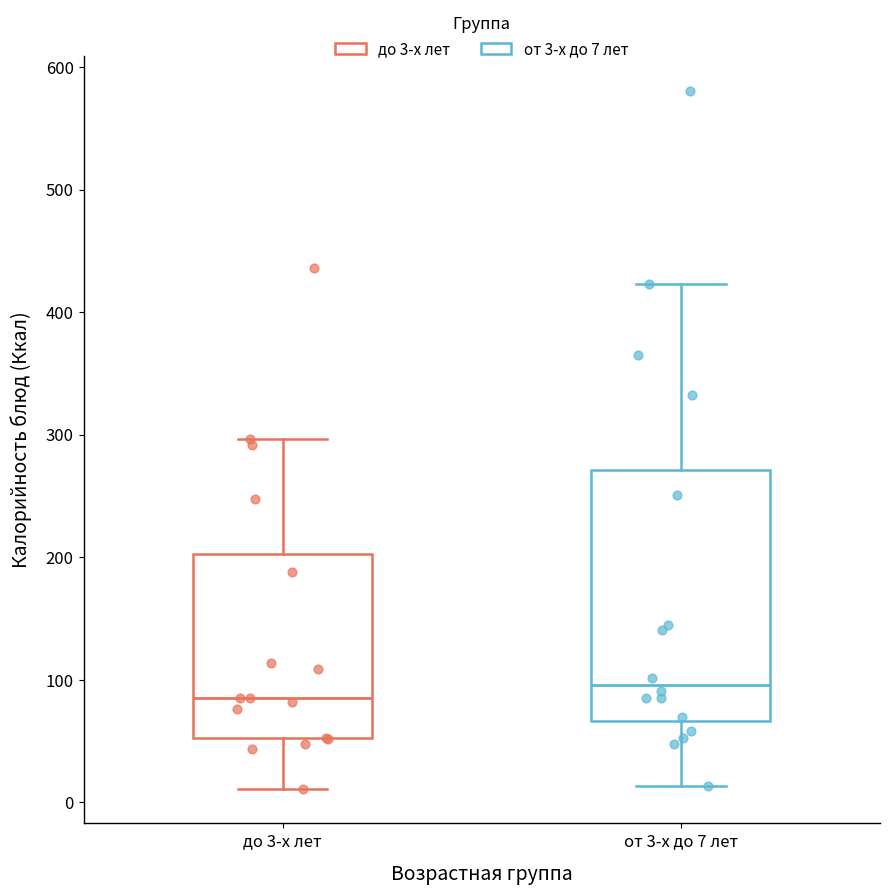

Reading left to right, transcribe this box plot: for each box, give where its median line is, the range the box spans, and where its two whiskers end, as read against the y-axis. The values are not printed on the chart, so give them approximately, as read against the axis.

до 3-х лет: median 90, box 50 to 200, whiskers 10 to 300
от 3-х до 7 лет: median 100, box 70 to 270, whiskers 10 to 420